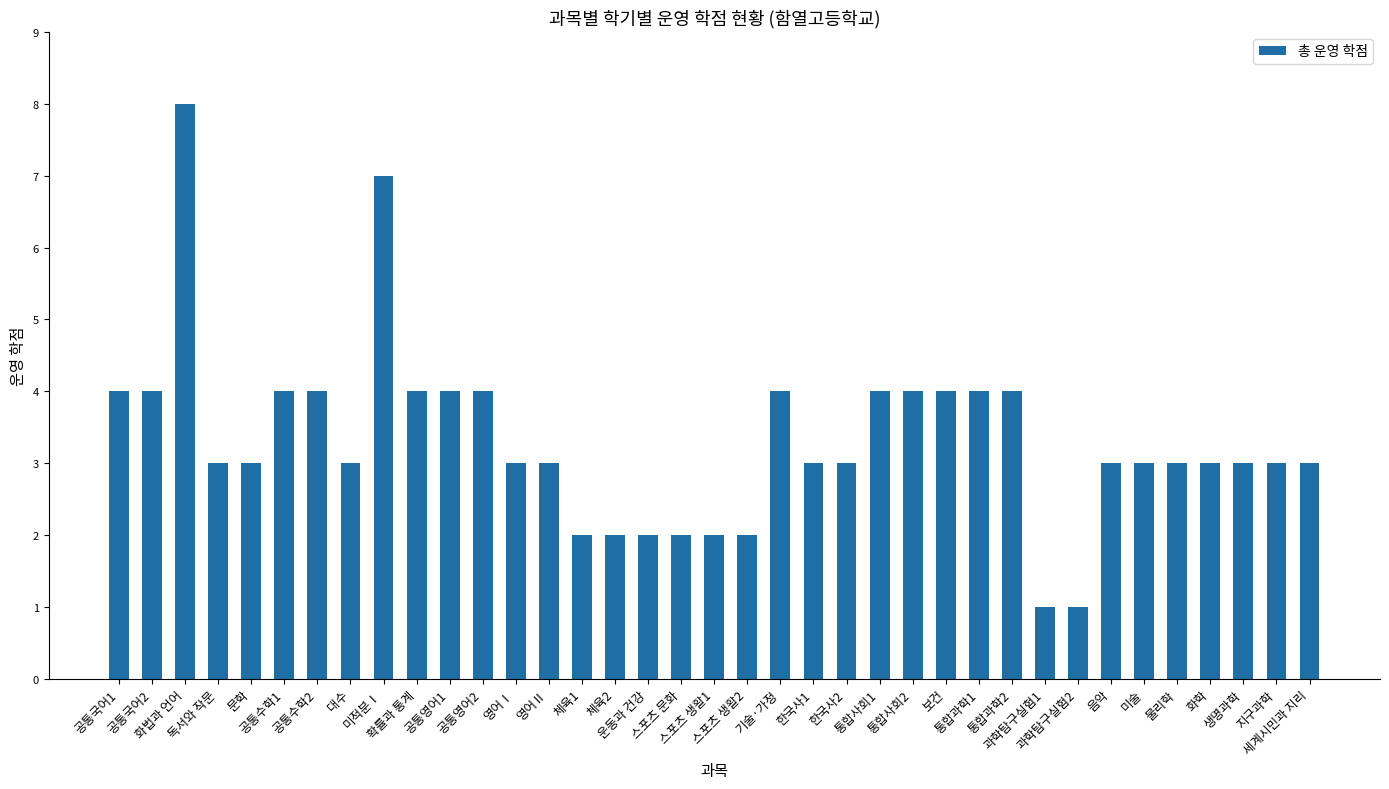

What is the difference between the values at 스포츠 생활2 and 통합과학2?

2